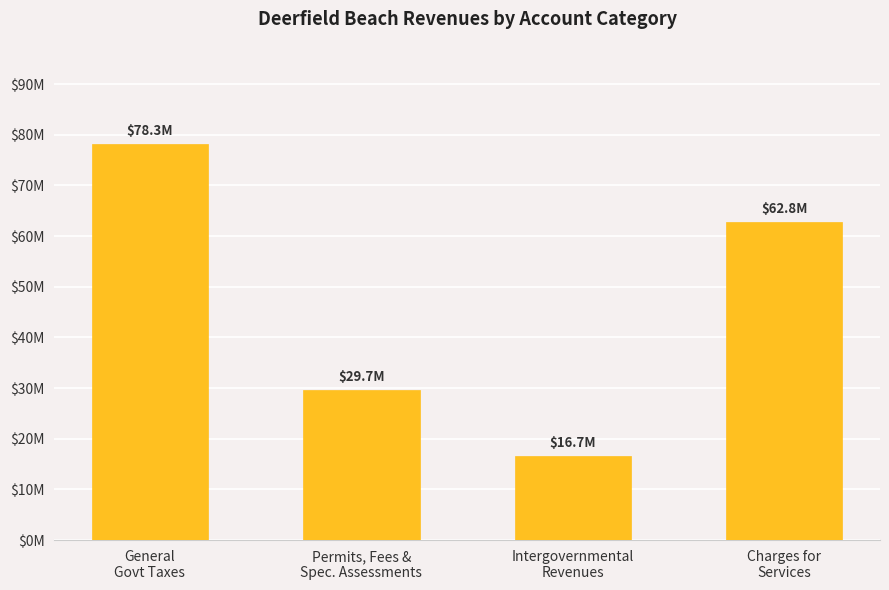

Reading left to right, extract all data points from this chart.

General
Govt Taxes=78255561	Permits, Fees &
Spec. Assessments=29665479	Intergovernmental
Revenues=16650533	Charges for
Services=62791813